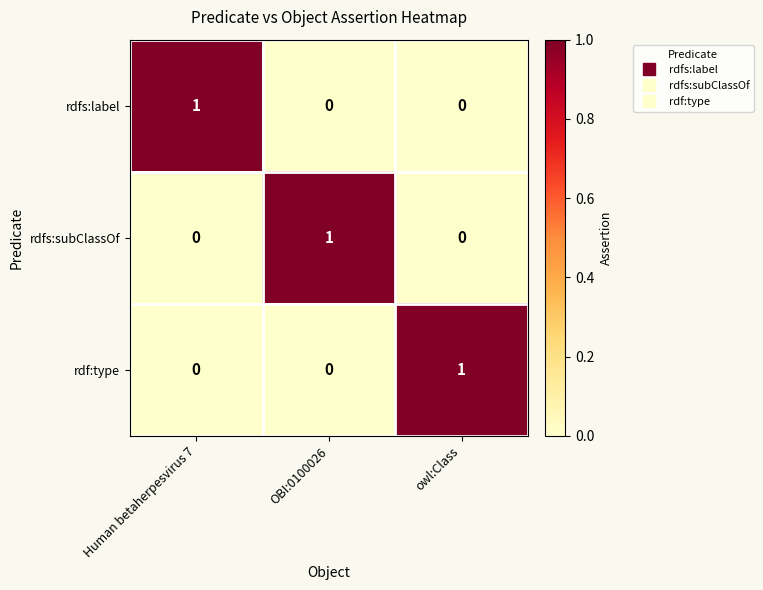

How many rdfs:subClassOf values are between 0 and 1?

3